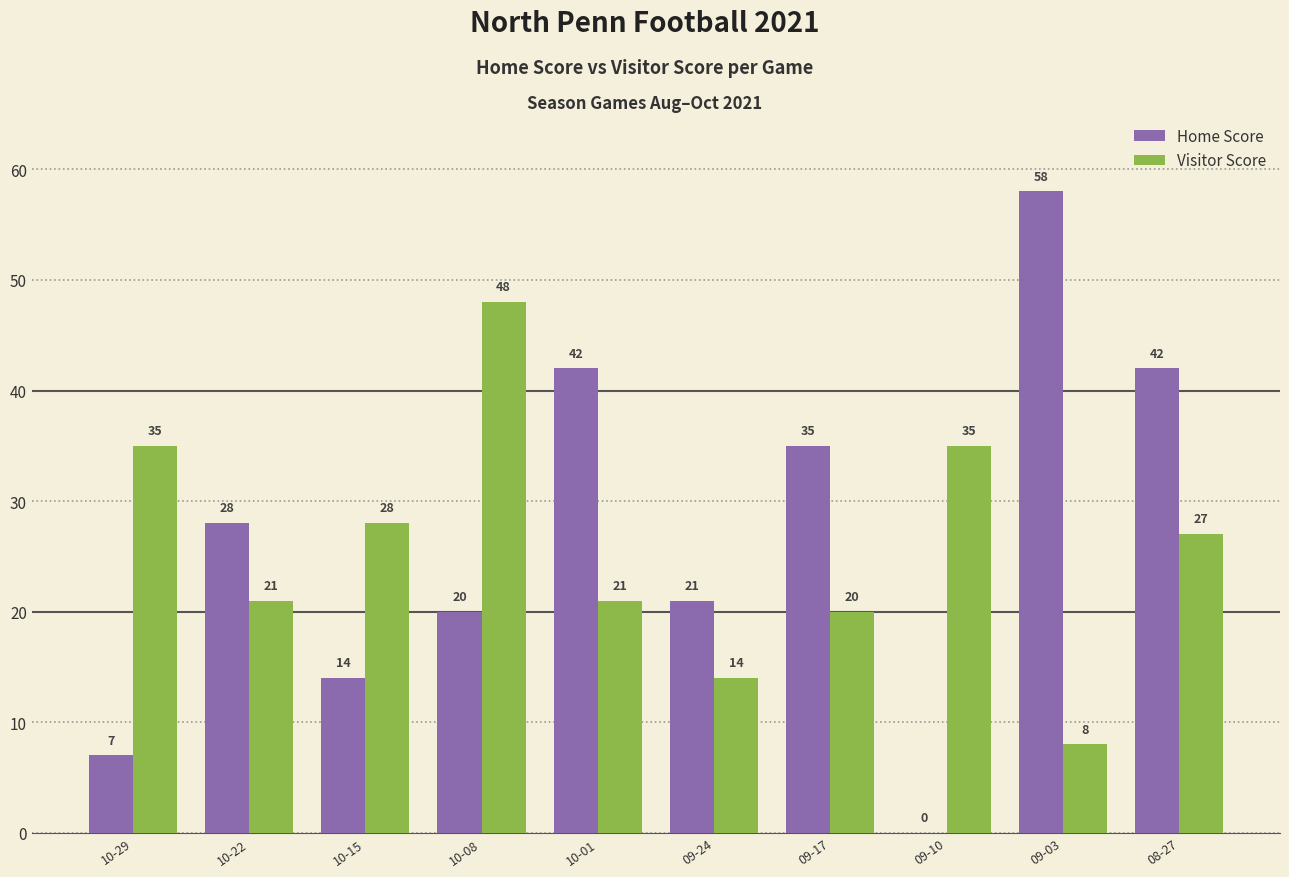

Which category has the highest value in the Home Score series?

09-03